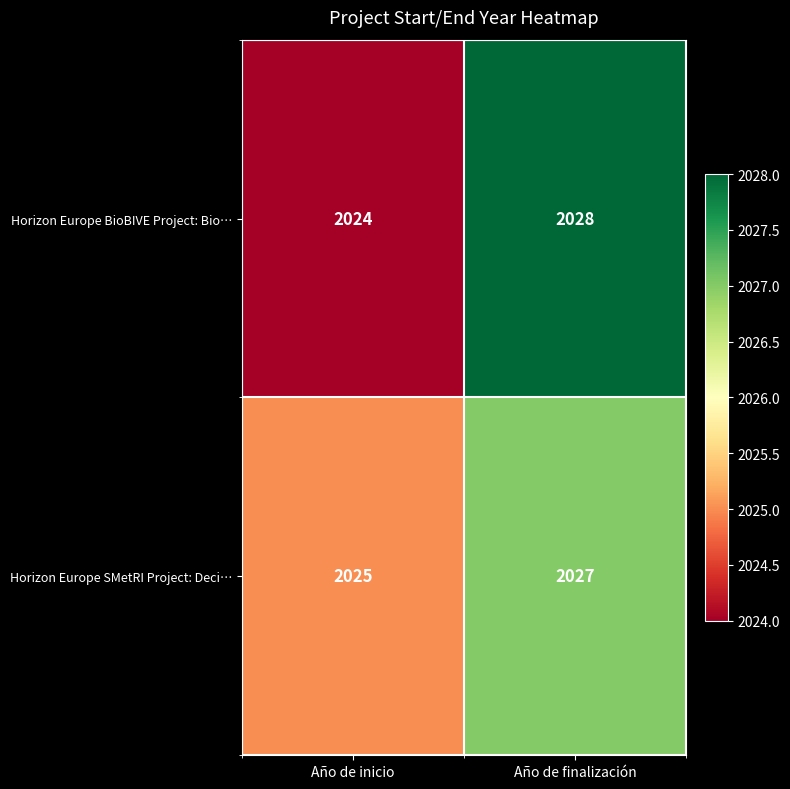

List the series in order of their peak value, lowest first.

Horizon Europe SMetRI Project: Deci…, Horizon Europe BioBIVE Project: Bio…